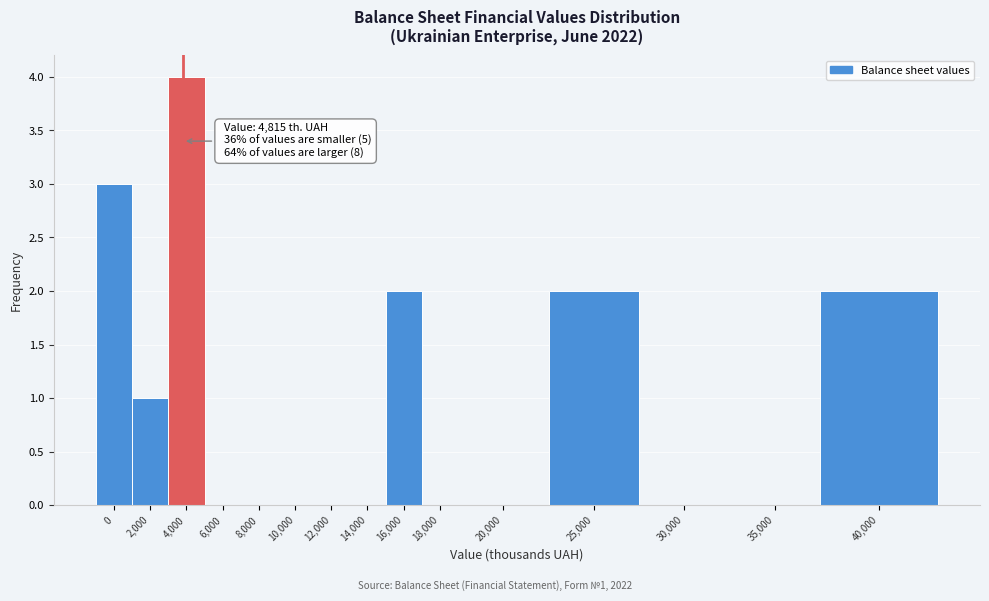

Reading left to right, list all the values displayed in this chart.

0=3	2,000=1	4,000=4	6,000=0	8,000=0	10,000=0	12,000=0	14,000=0	16,000=2	18,000=0	20,000=0	25,000=2	30,000=0	35,000=0	40,000=2